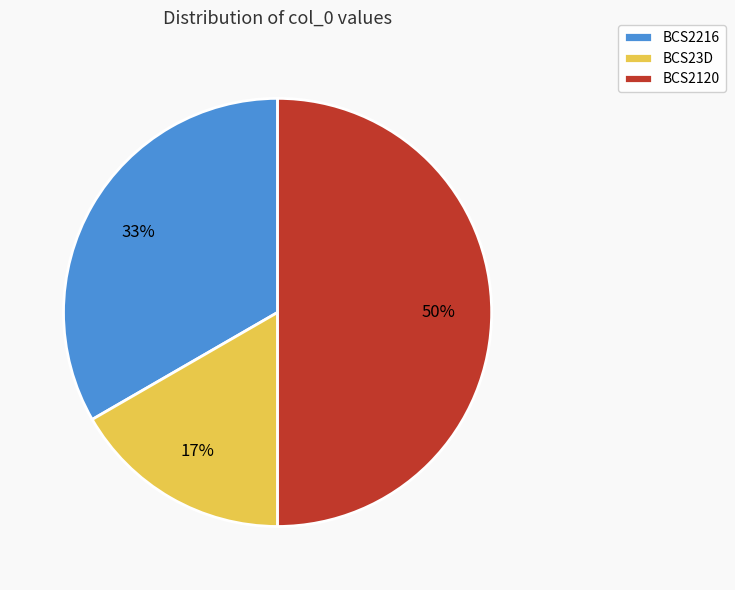

Which has a higher value, BCS2120 or BCS2216?

BCS2120